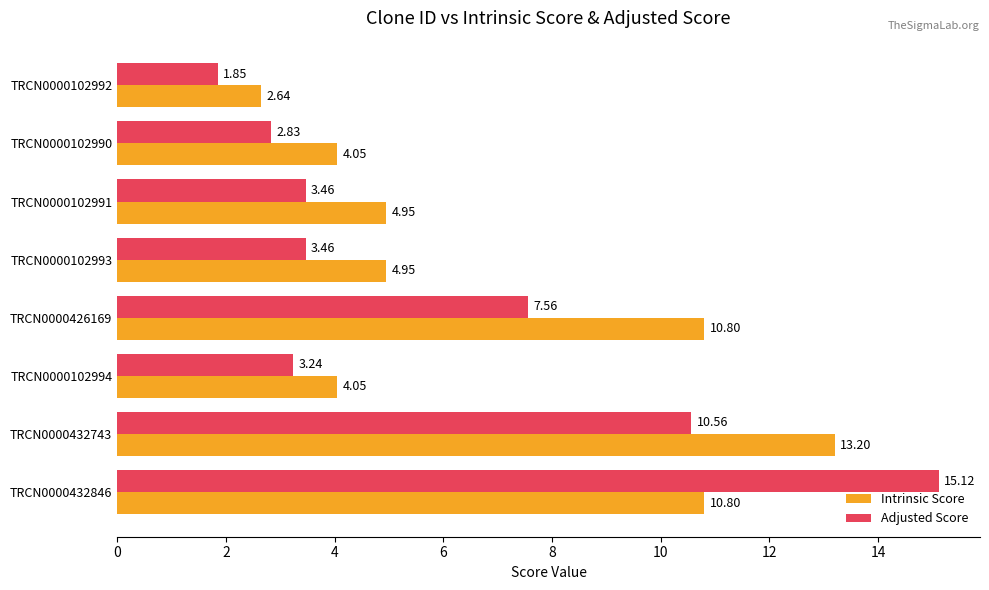

Rank the series by their maximum value, from lowest to highest.

Intrinsic Score, Adjusted Score